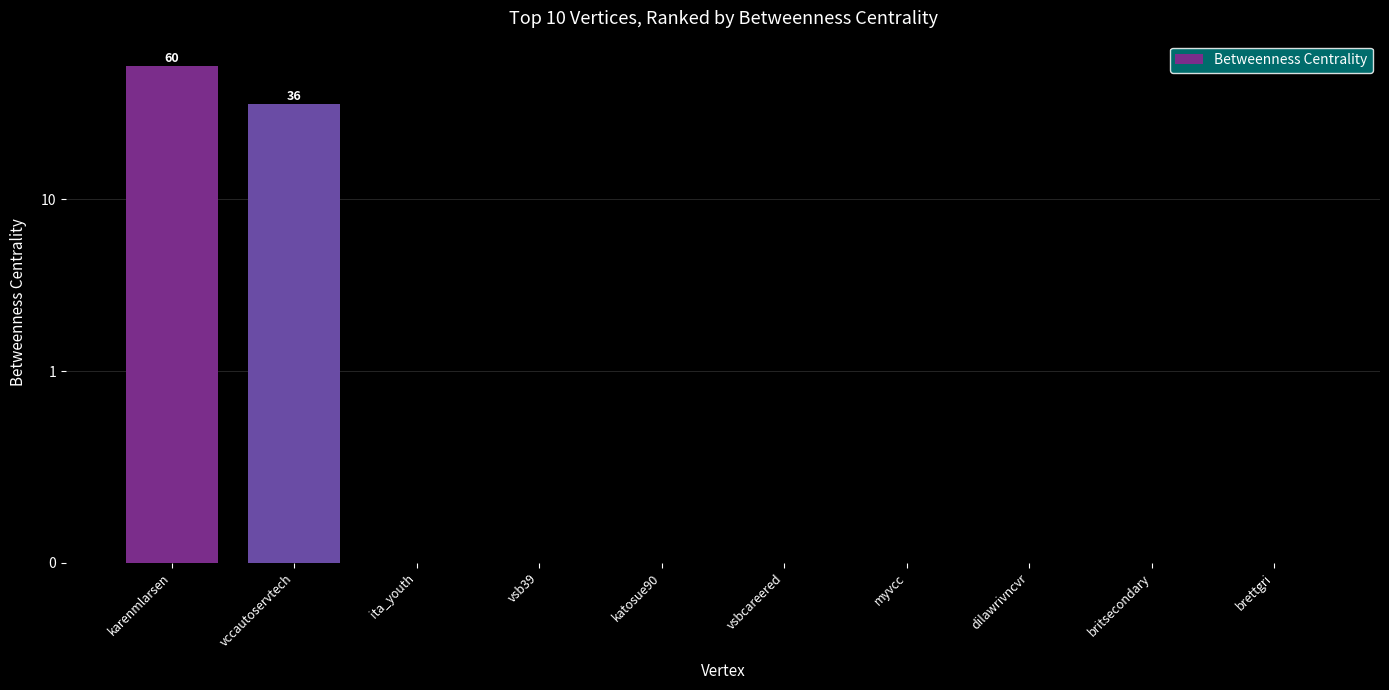

Is it true that the value at vsb39 is 0?

True